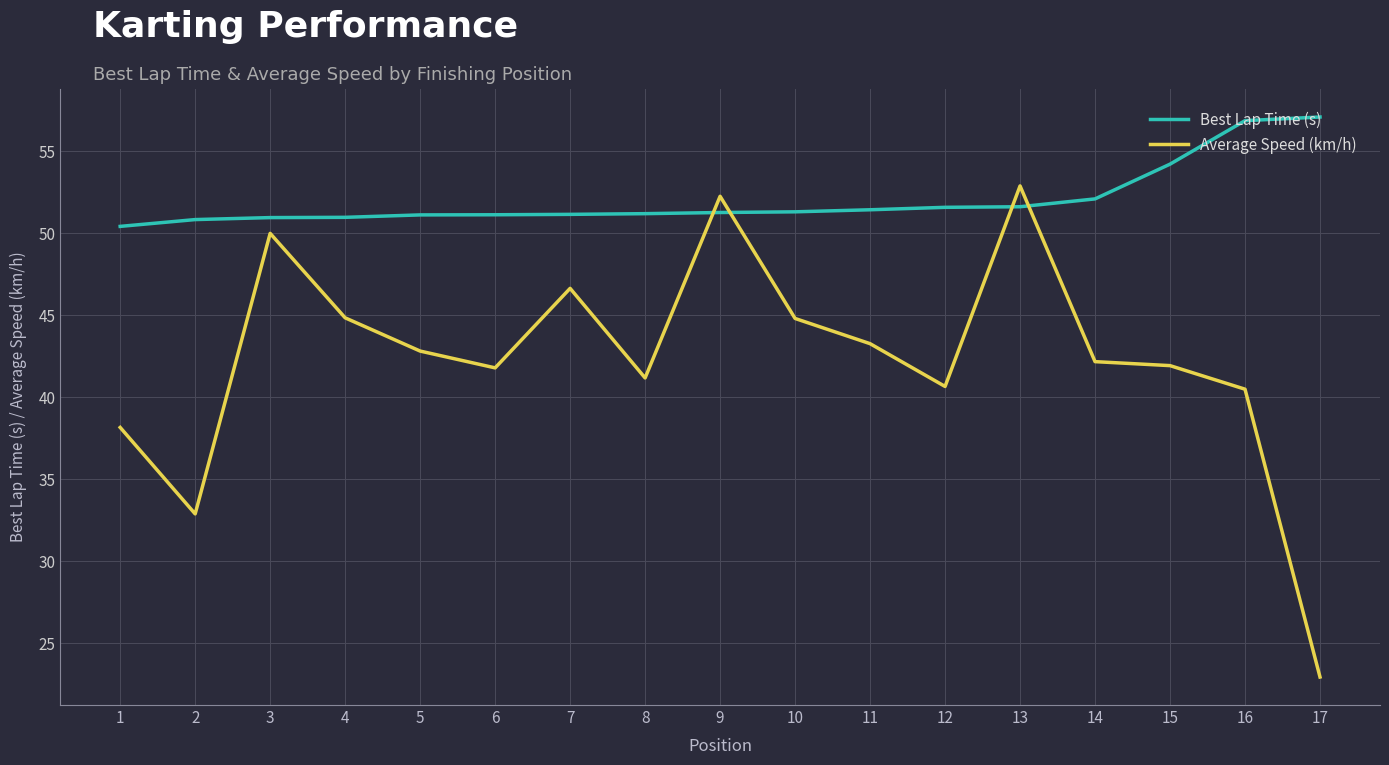

True or false: Average Speed (km/h) and Best Lap Time (s) cross at least once.

True